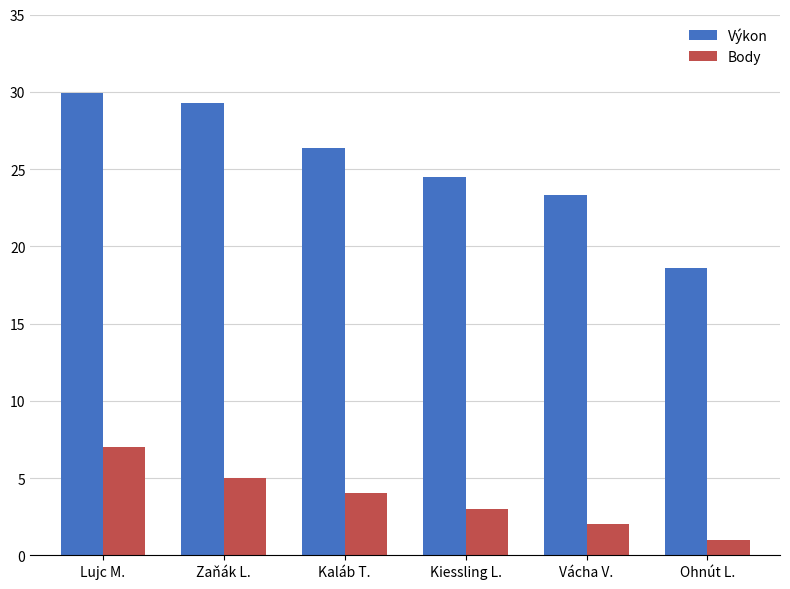

What value does the Body series have at Kiessling L.?

3.0